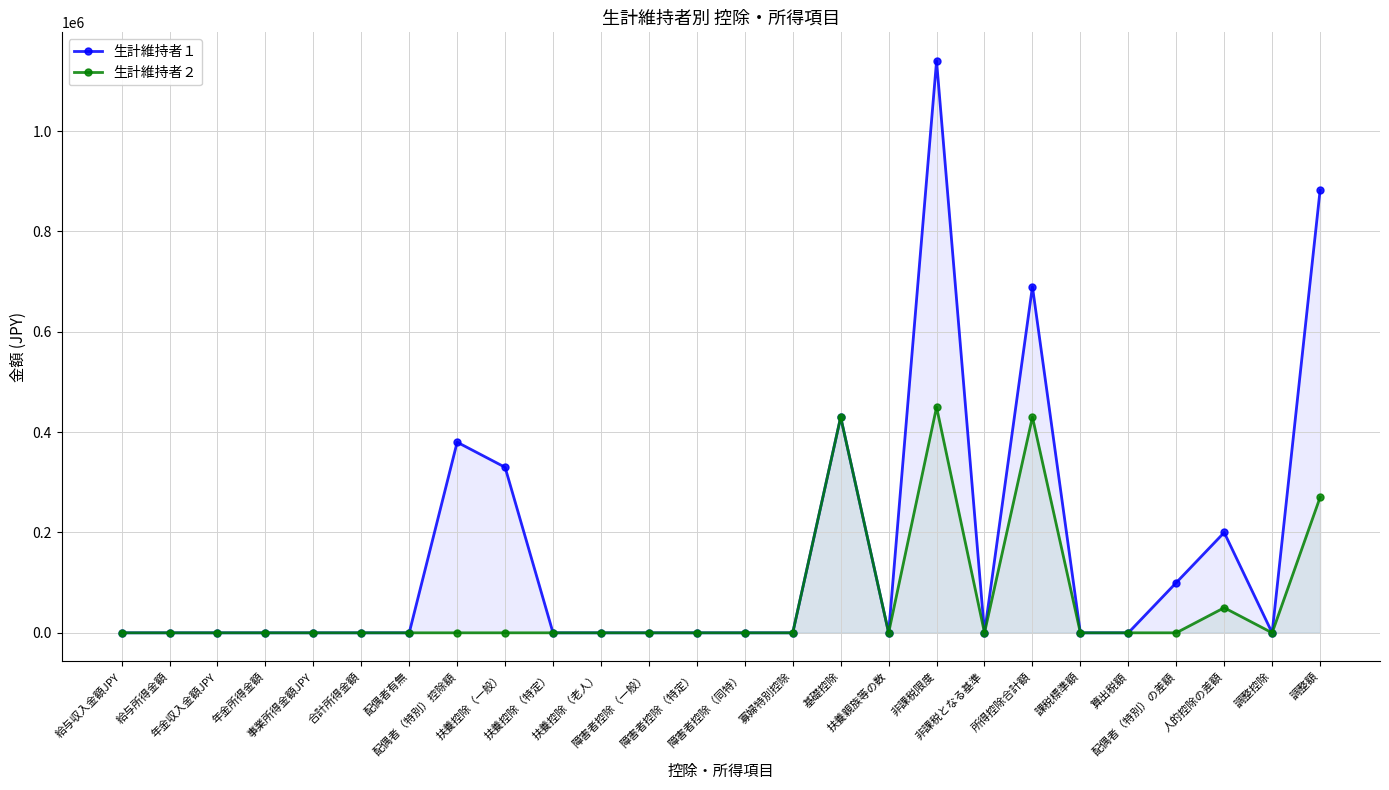

Rank the series by their average value, from lowest to highest.

生計維持者２, 生計維持者１